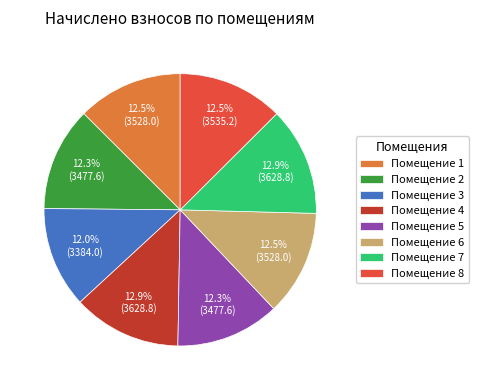

Does Помещение 5 represent more than half of the total?

No